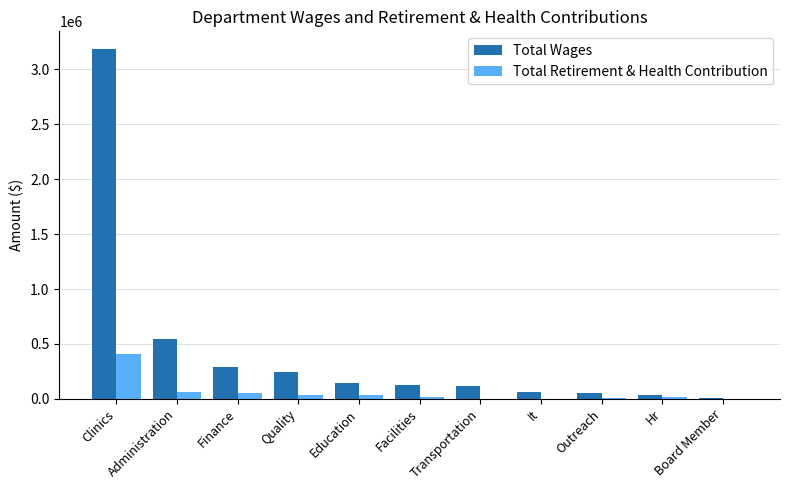

How many categories are shown in the chart?

11